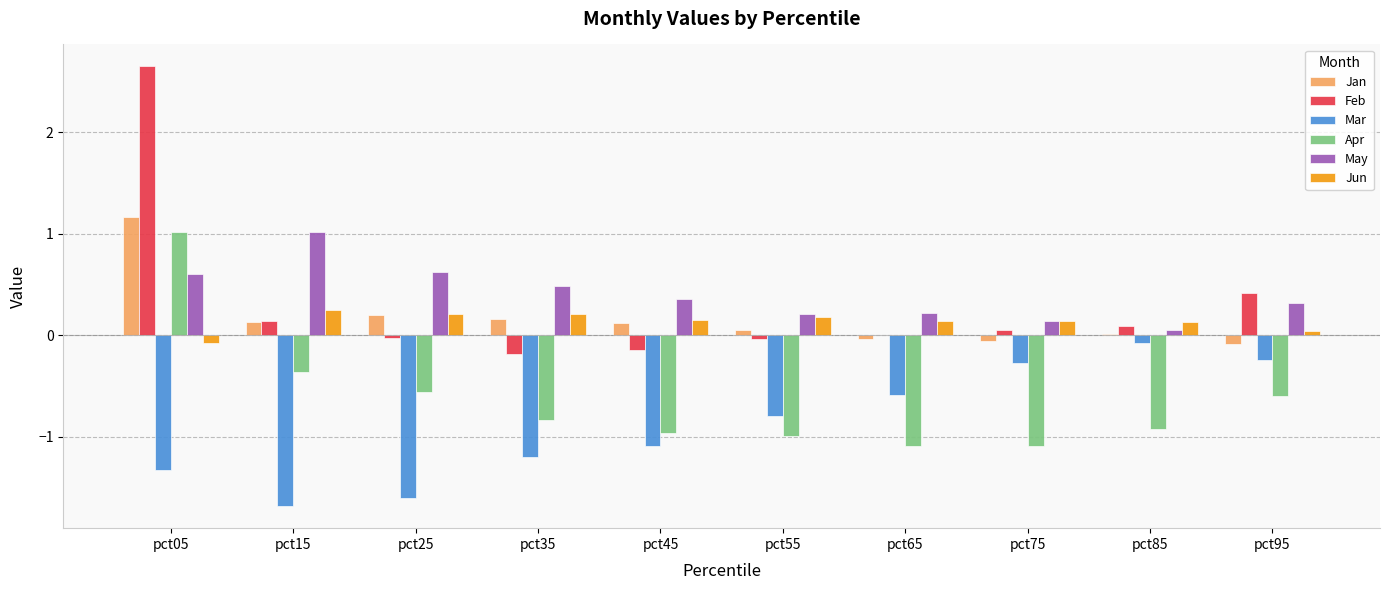

What are all the series names shown in the legend?

Jan, Feb, Mar, Apr, May, Jun